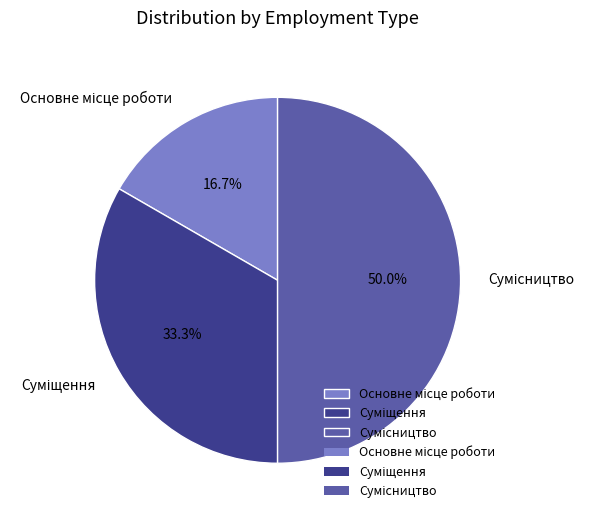

What is the smallest slice in the pie chart?

Основне місце роботи